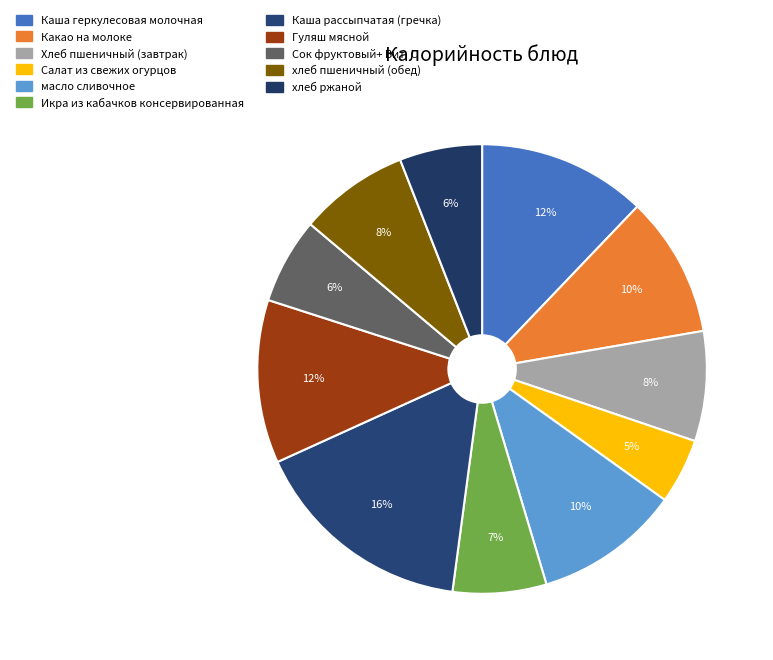

True or false: Каша рассыпчатая (гречка) accounts for 16% of the total.

True